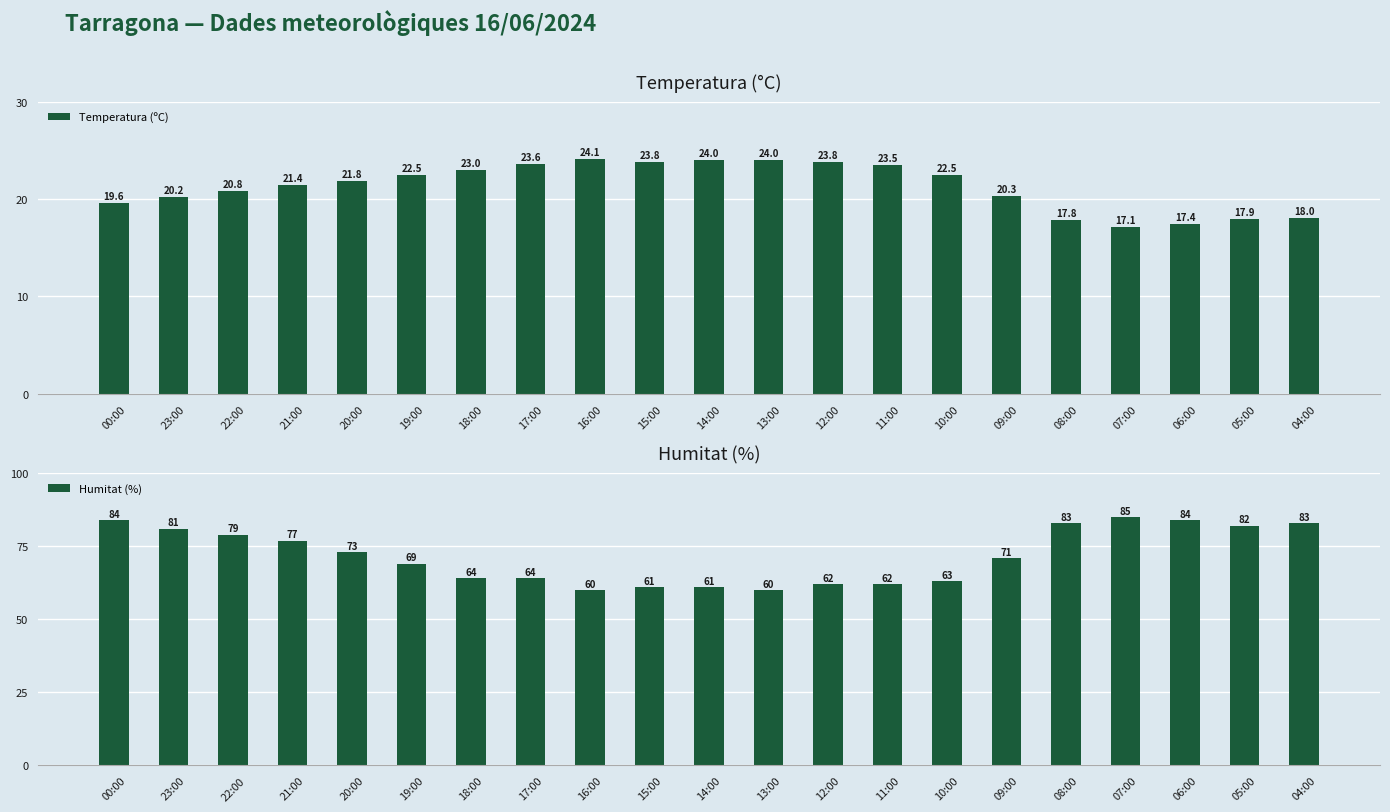

List the labels in order of Temperatura (ºC) value, largest first.

16:00, 14:00, 13:00, 15:00, 12:00, 17:00, 11:00, 18:00, 19:00, 10:00, 20:00, 21:00, 22:00, 09:00, 23:00, 00:00, 04:00, 05:00, 08:00, 06:00, 07:00